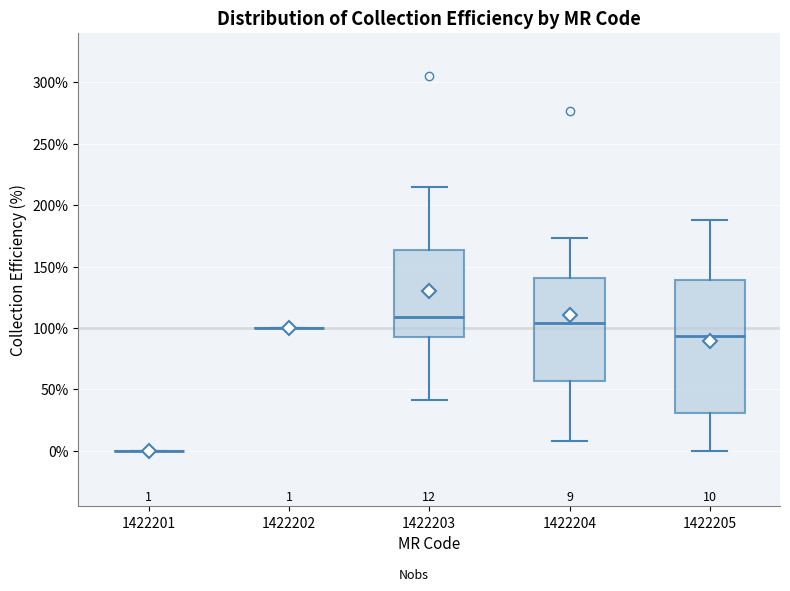

Comparing the boxes themselves (not the whiskers), which one is the tallest?

1422205